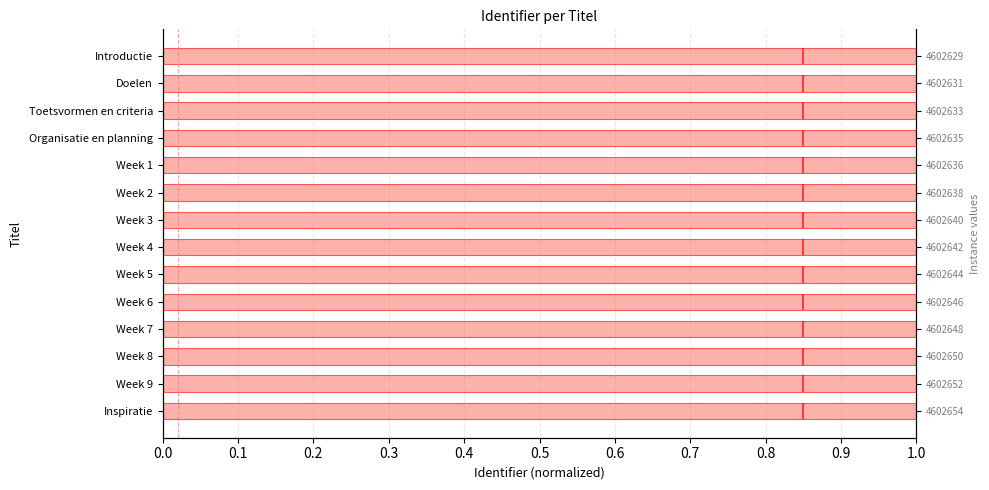

What is the value of the 5th bar from the left?

1.0